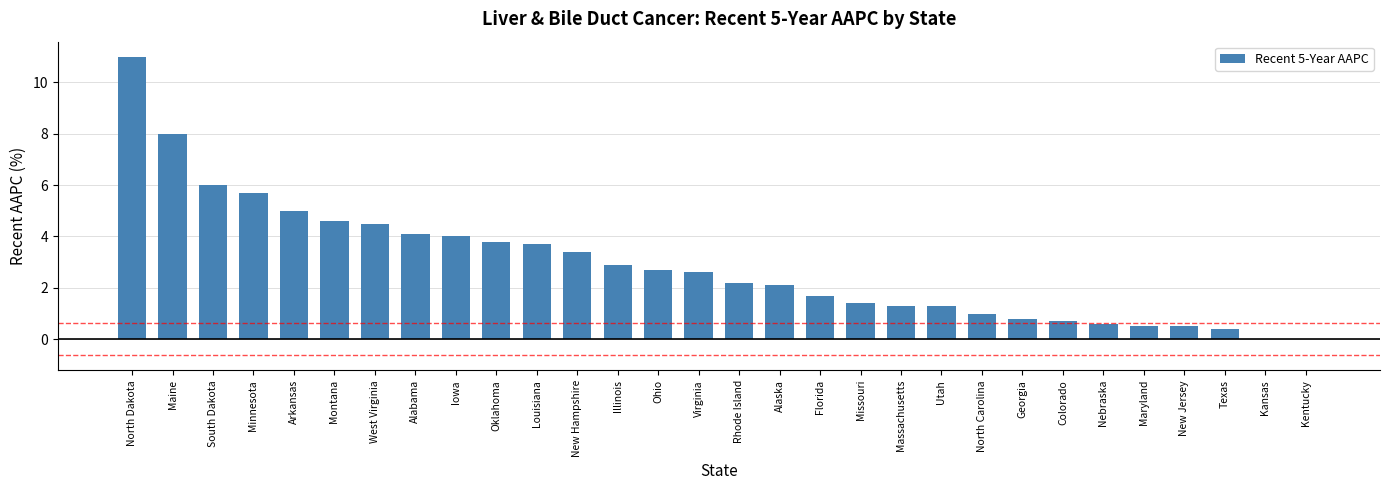

How many distinct data groups are displayed?

1